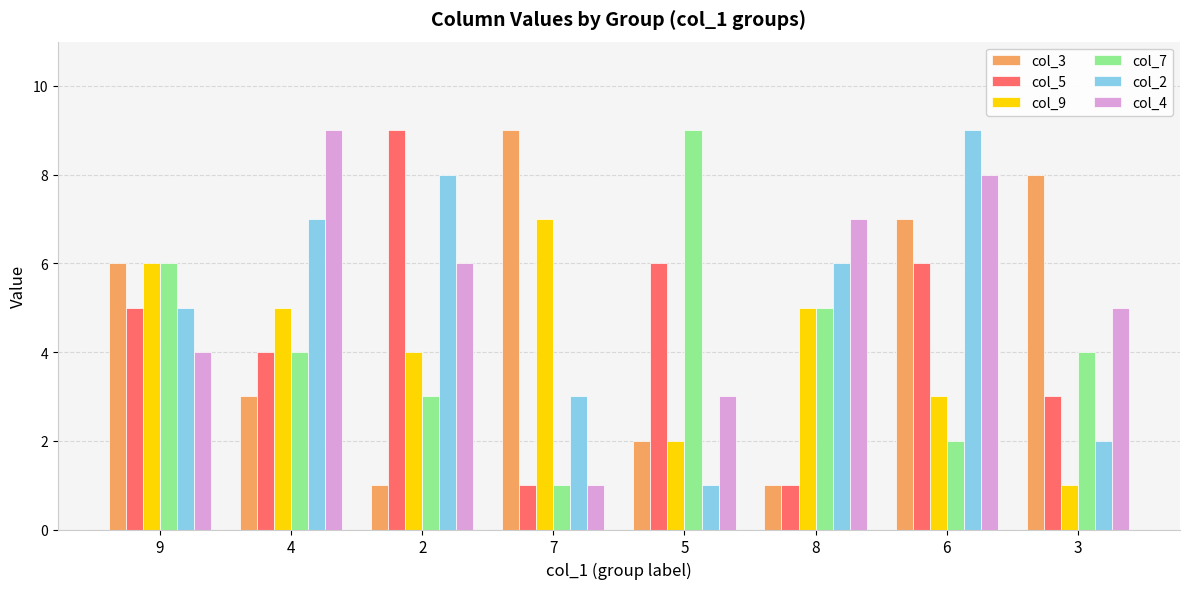

What is the difference between the maximum and minimum values in the col_4 series?

8